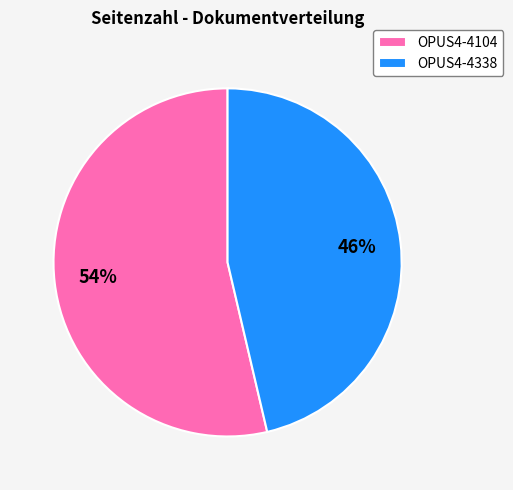

To the nearest percent, what is the combined percentage of OPUS4-4104 and OPUS4-4338?

100%